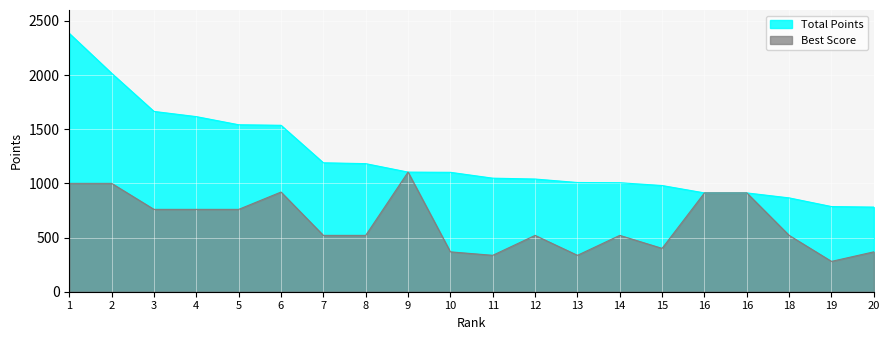

Is the value of Total Points at 4 greater than the value of Best Score at 3?

Yes